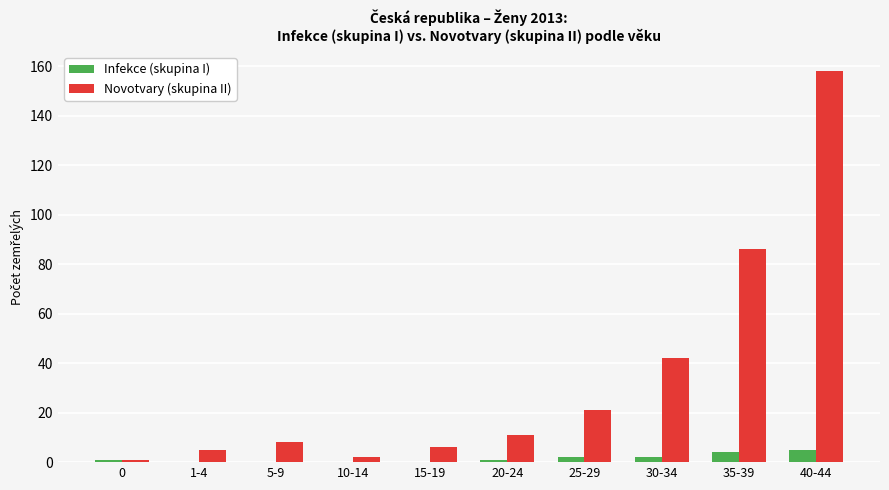

What is the sum of all Infekce (skupina I) values?

15